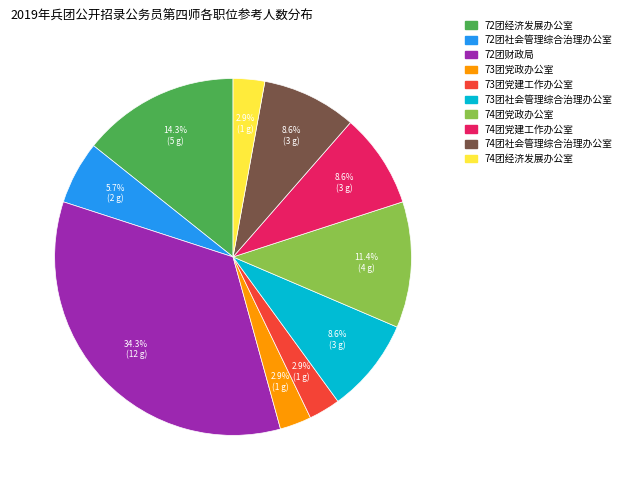

What percentage is NOT represented by 73团党政办公室?

97.1%